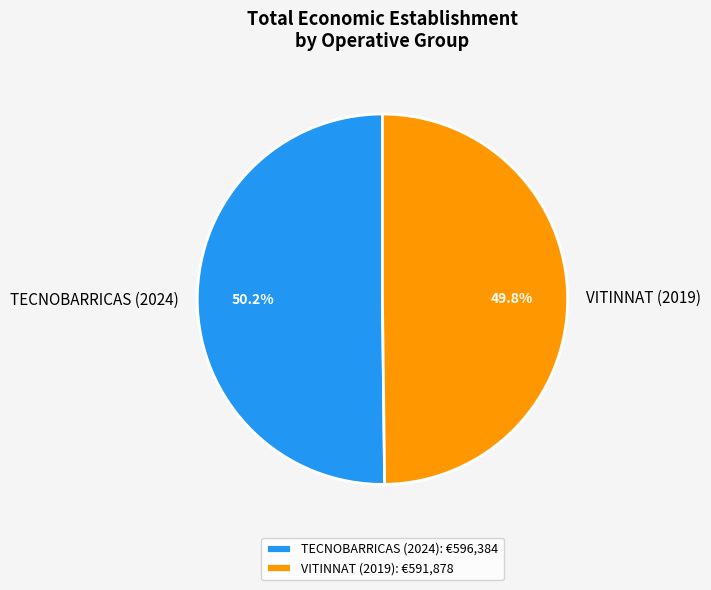

To the nearest percent, what is the combined percentage of VITINNAT (2019) and TECNOBARRICAS (2024)?

100%